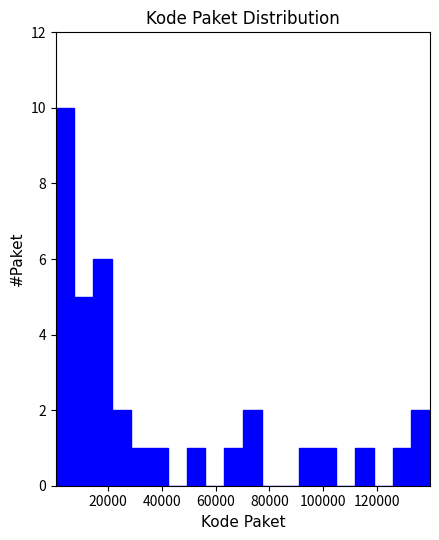

Around what value on the x-axis is the tallest bar? Give the approximate position of its centre, as read against the axis.

4000